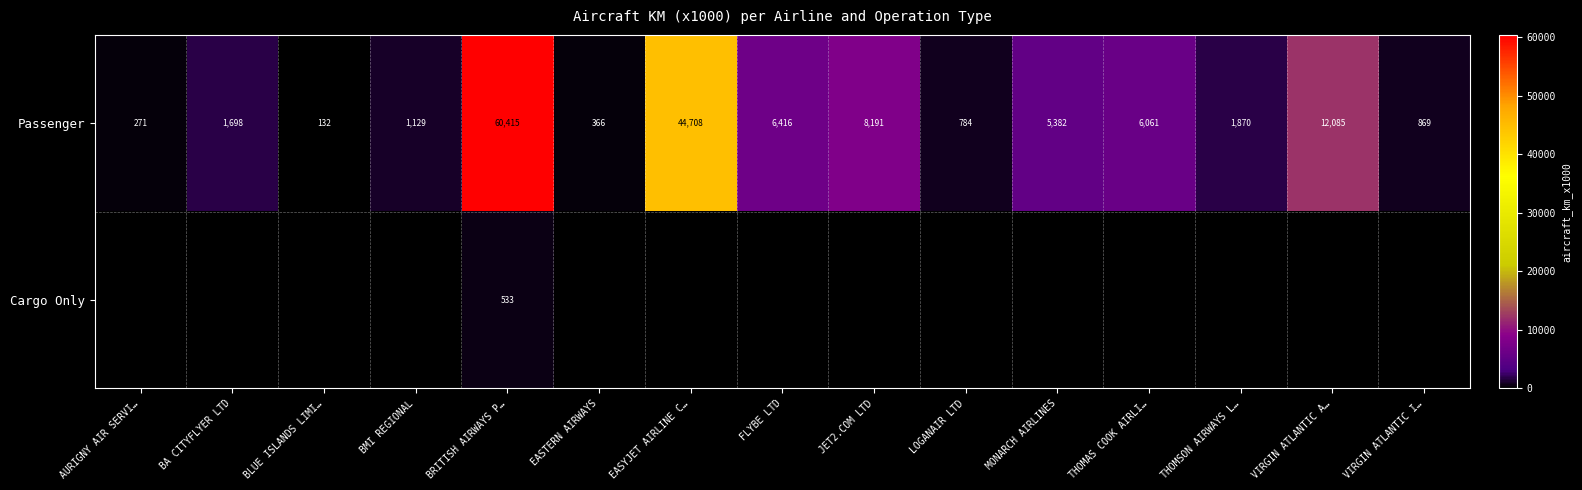

Rank the categories by Passenger value from highest to lowest.

BRITISH AIRWAYS P…, EASYJET AIRLINE C…, VIRGIN ATLANTIC A…, JET2.COM LTD, FLYBE LTD, THOMAS COOK AIRLI…, MONARCH AIRLINES, THOMSON AIRWAYS L…, BA CITYFLYER LTD, BMI REGIONAL, VIRGIN ATLANTIC I…, LOGANAIR LTD, EASTERN AIRWAYS, AURIGNY AIR SERVI…, BLUE ISLANDS LIMI…